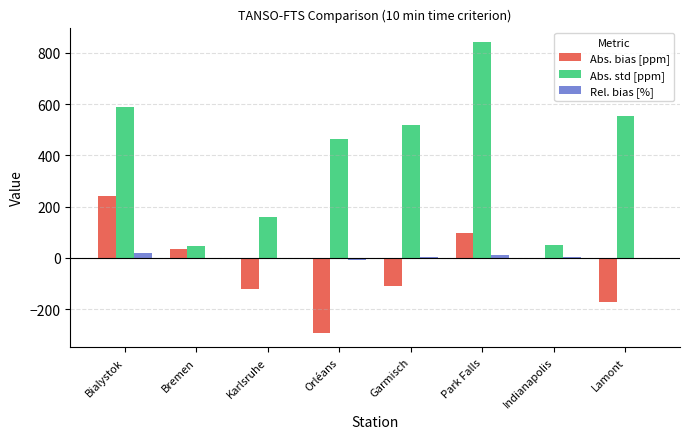

What is the highest value of the Abs. bias [ppm] series?

242.2